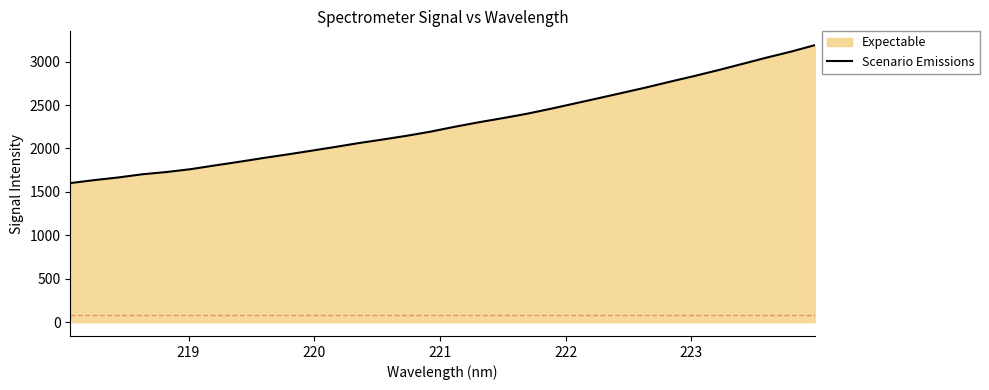

What is the difference between the maximum and minimum values?

1588.1